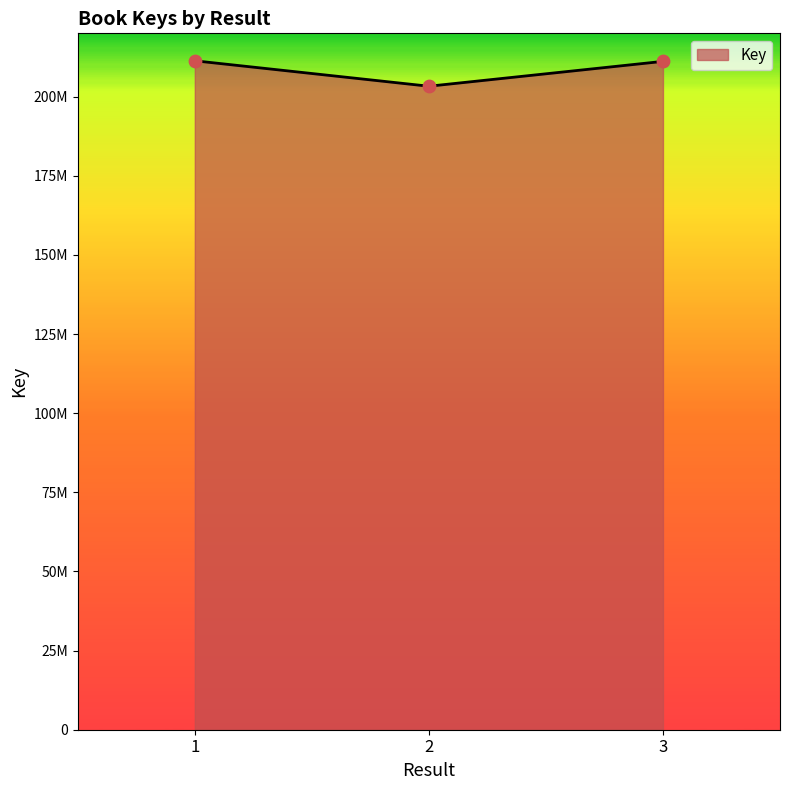

What is the ratio of the value at 2 to the value at 3?

1.0